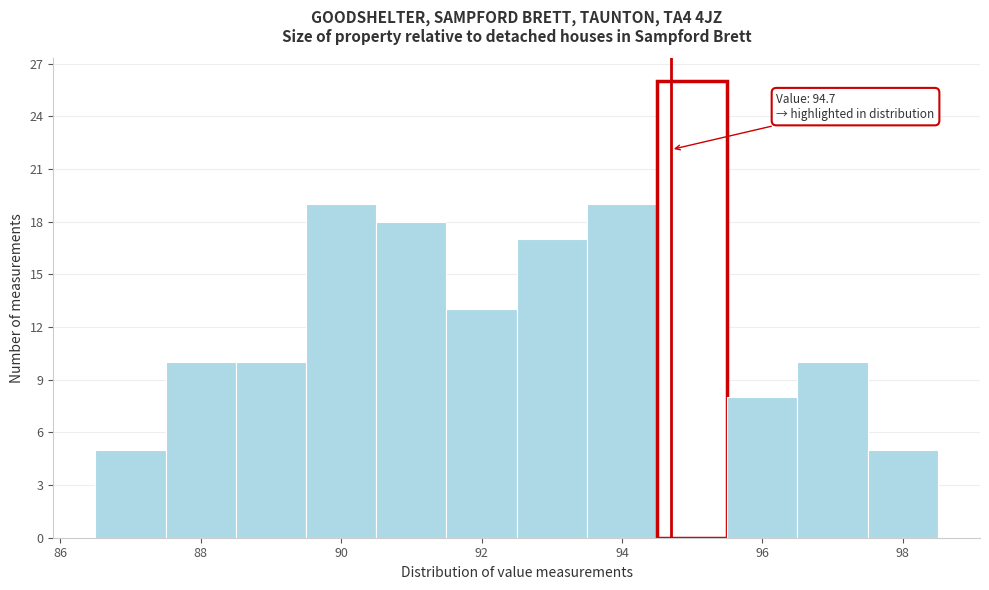

Which range on the x-axis has the tallest bar?

94.5 to 95.5